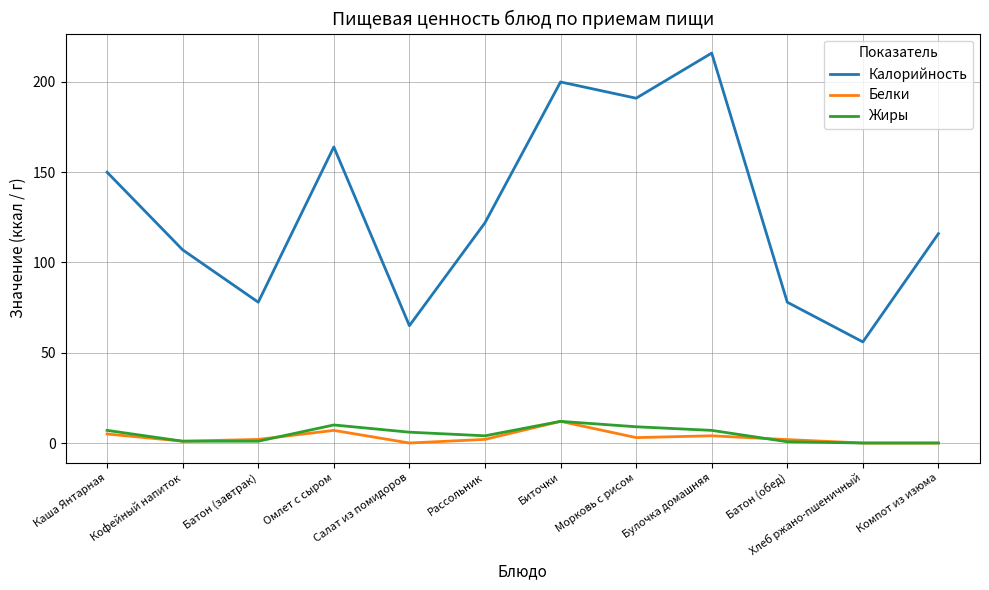

What is the sum of all Жиры values?

57.7